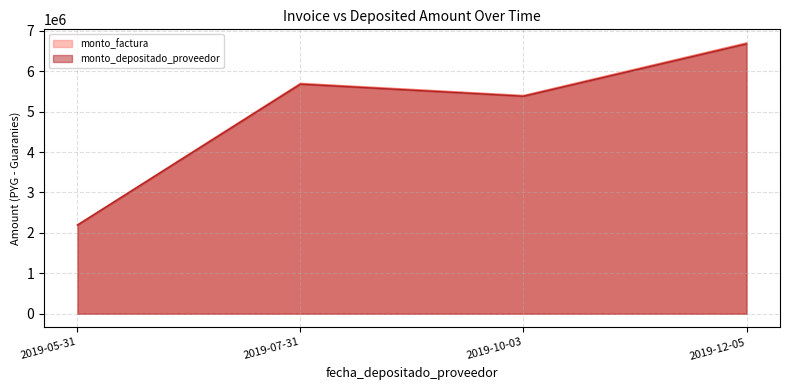

List the labels in order of monto_depositado_proveedor value, smallest first.

2019-05-31, 2019-10-03, 2019-07-31, 2019-12-05